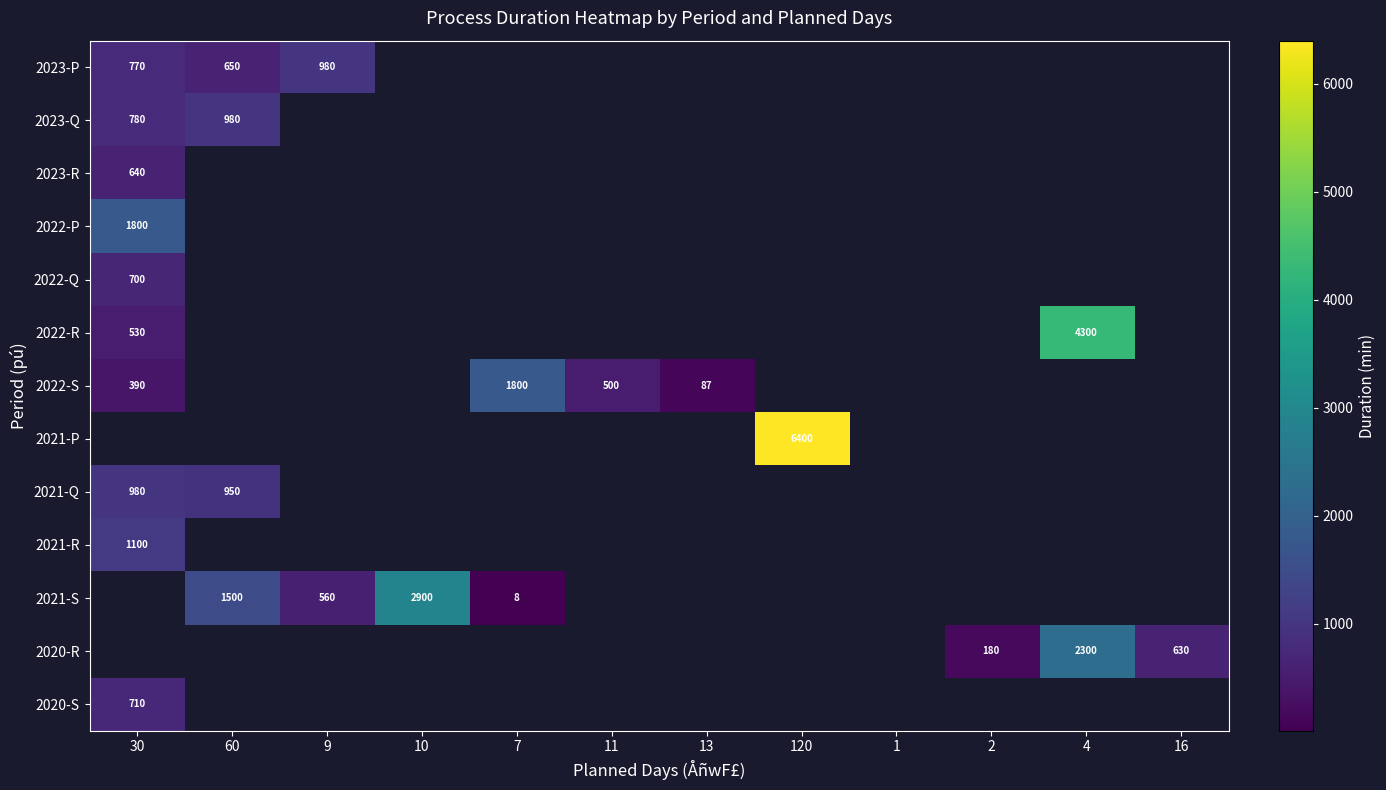

Between 9 and 60, which is larger?

9